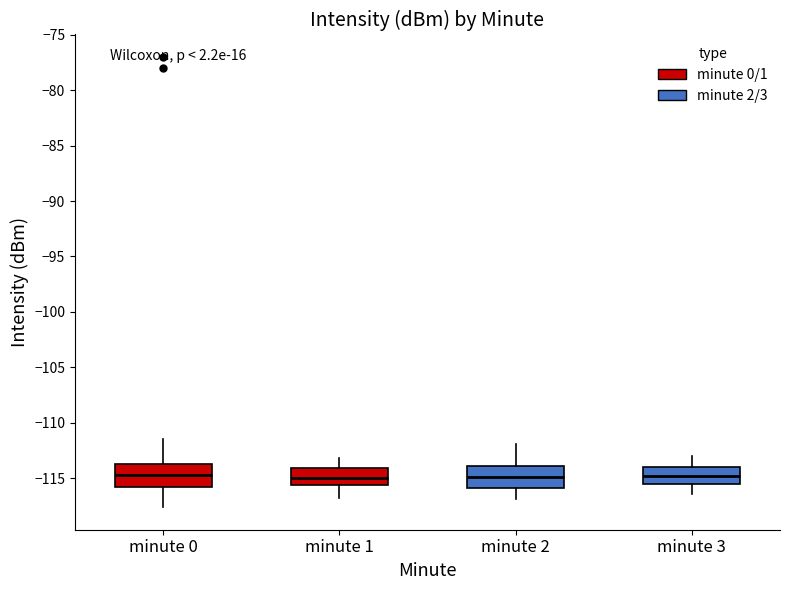

Reading left to right, transcribe this box plot: for each box, give where its median line is, the range the box spans, and where its two whiskers end, as read against the y-axis. The values are not printed on the chart, so give them approximately, as read against the axis.

minute 0: median -115.0, box -116.0 to -113.5, whiskers -117.5 to -111.5
minute 1: median -115.0, box -115.5 to -114.0, whiskers -117.0 to -113.0
minute 2: median -115.0, box -116.0 to -114.0, whiskers -117.0 to -112.0
minute 3: median -115.0, box -115.5 to -114.0, whiskers -116.5 to -113.0